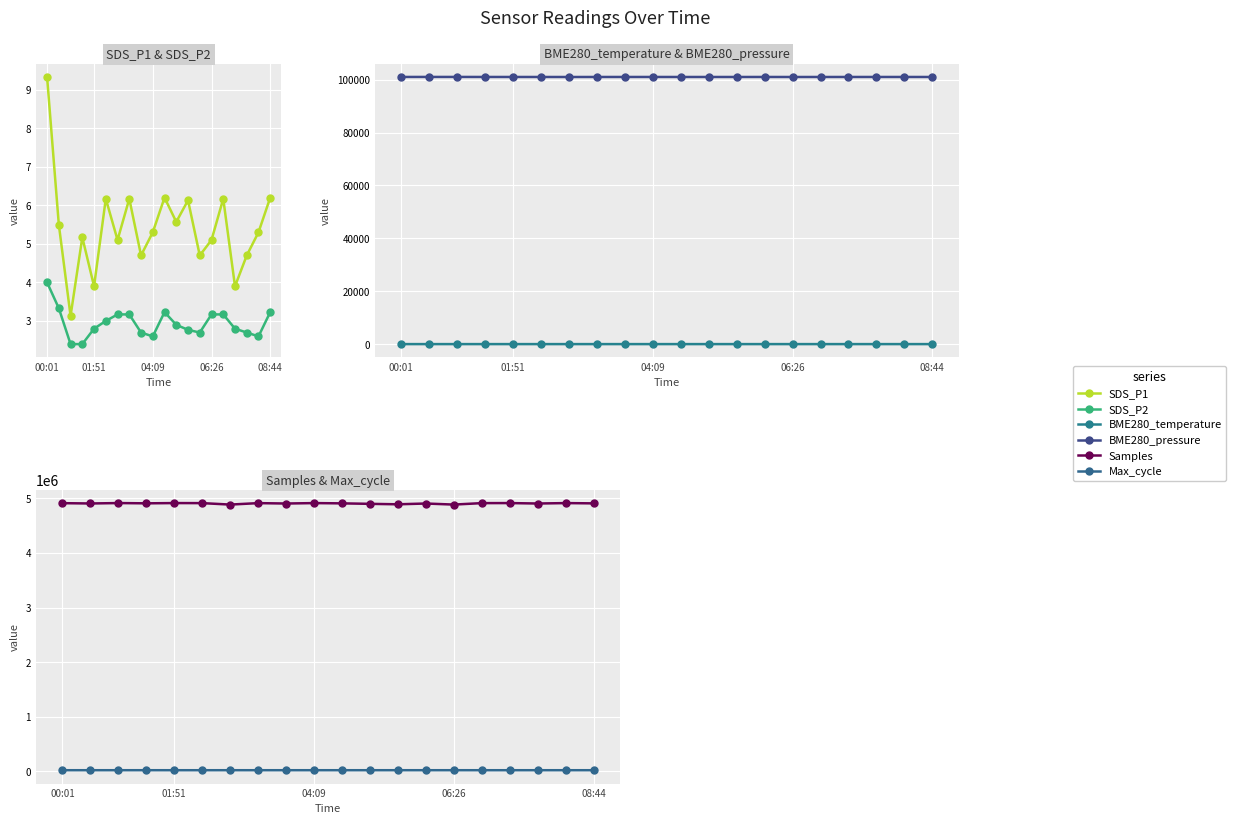

Between 17 and 18, which is larger?

18